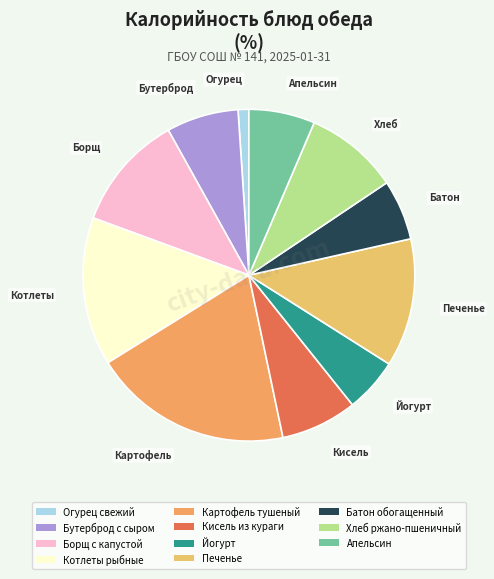

How many slices are in this pie chart?

11